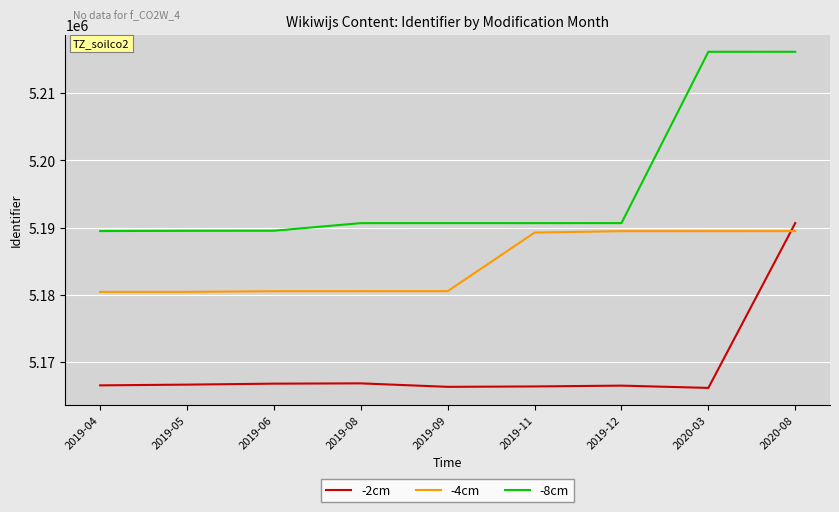

True or false: -4cm and -8cm cross at least once.

False